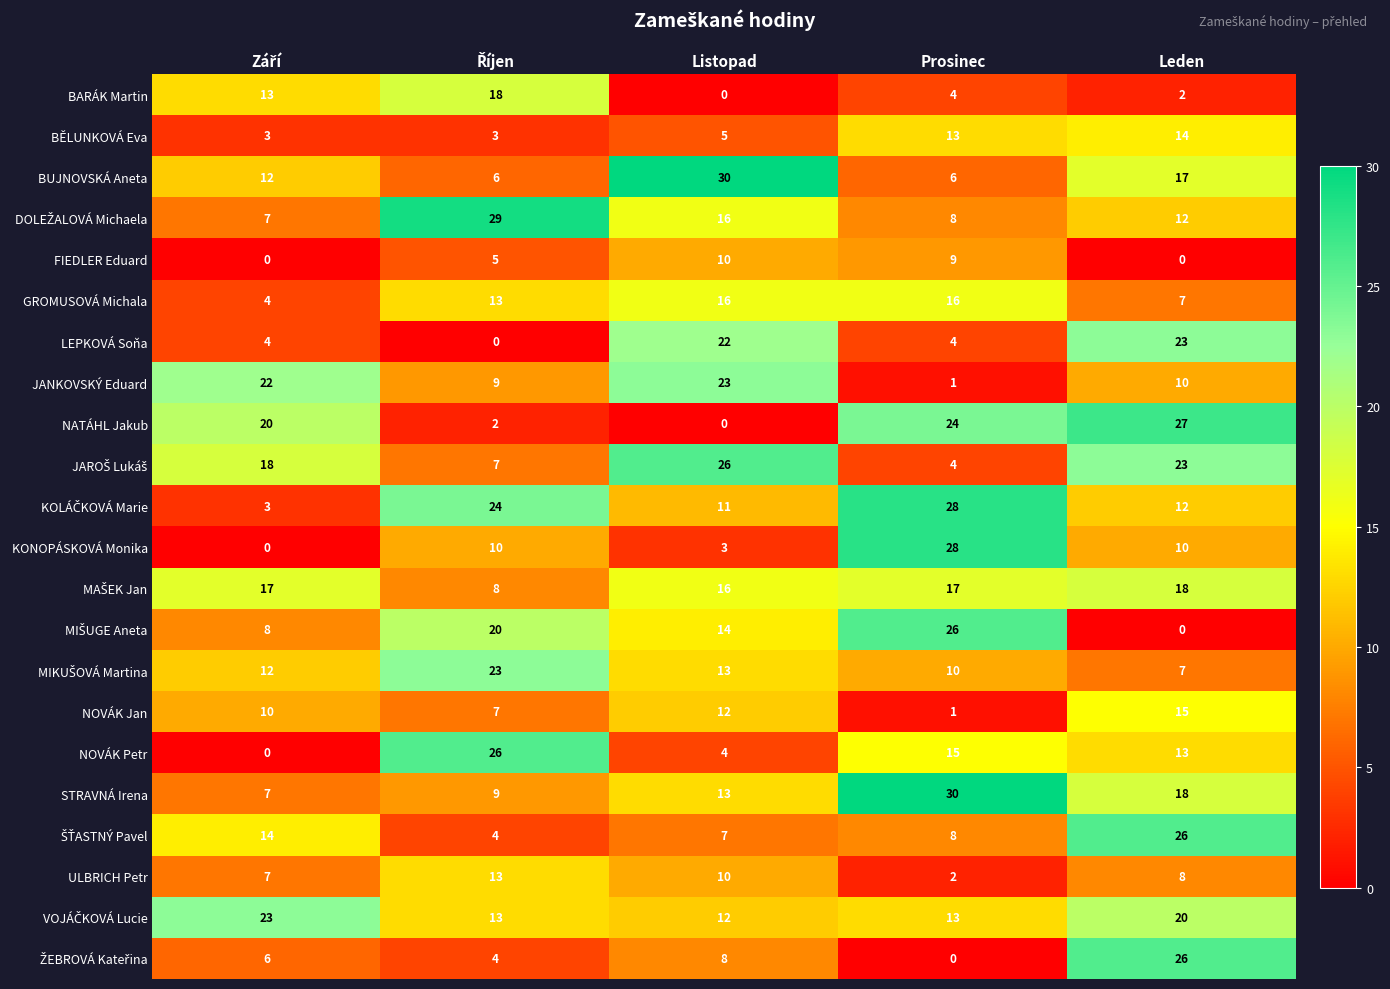

How many data points does each series have?

5